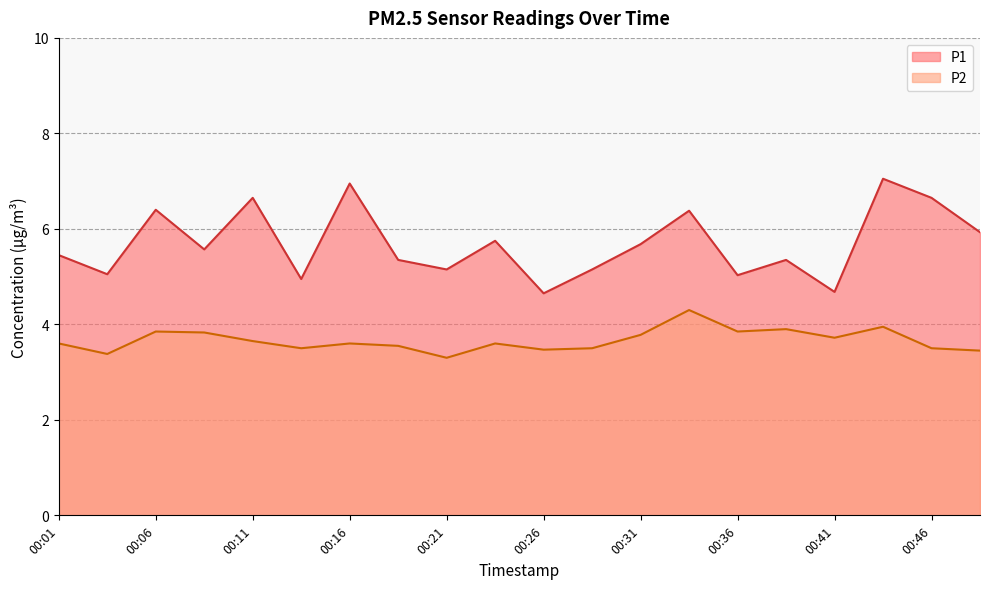

Which category has the highest value in the P1 series?

00:44